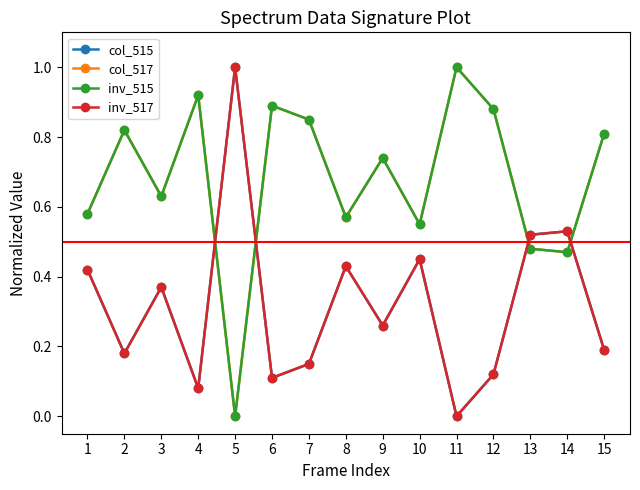

Is this an area chart (filled region under the line)?

No